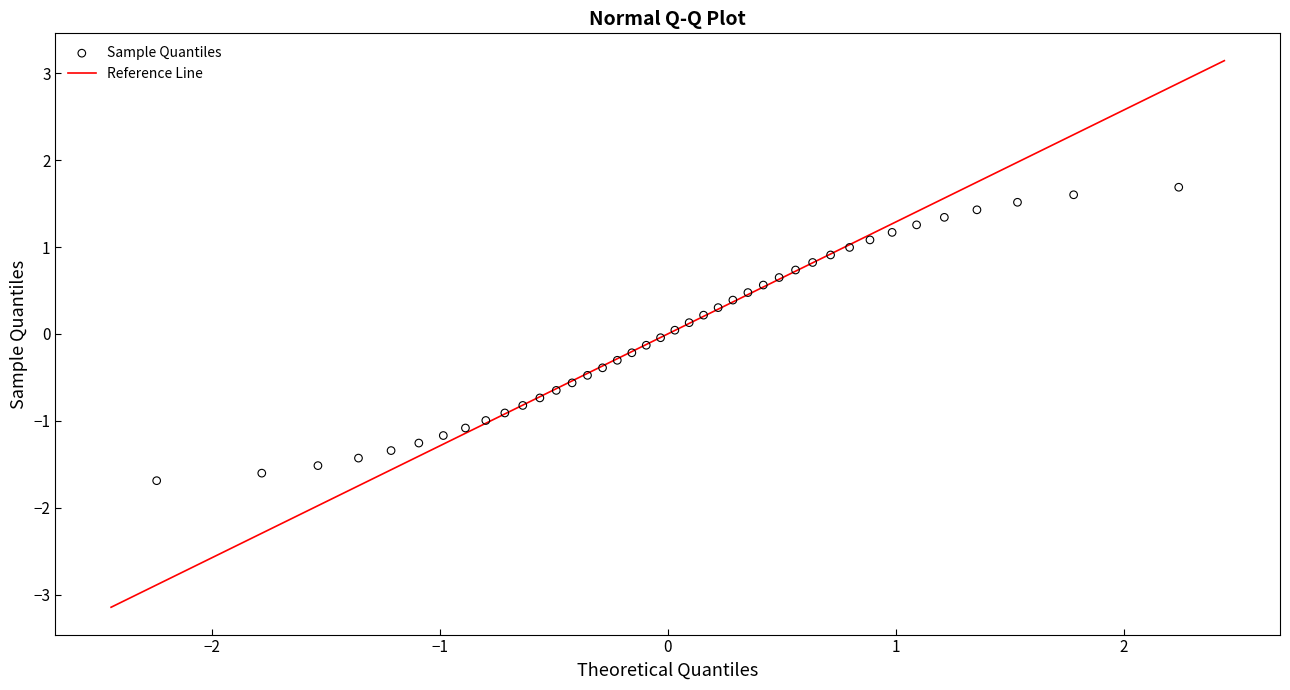

What is the range of X values (max minus min)?

4.5